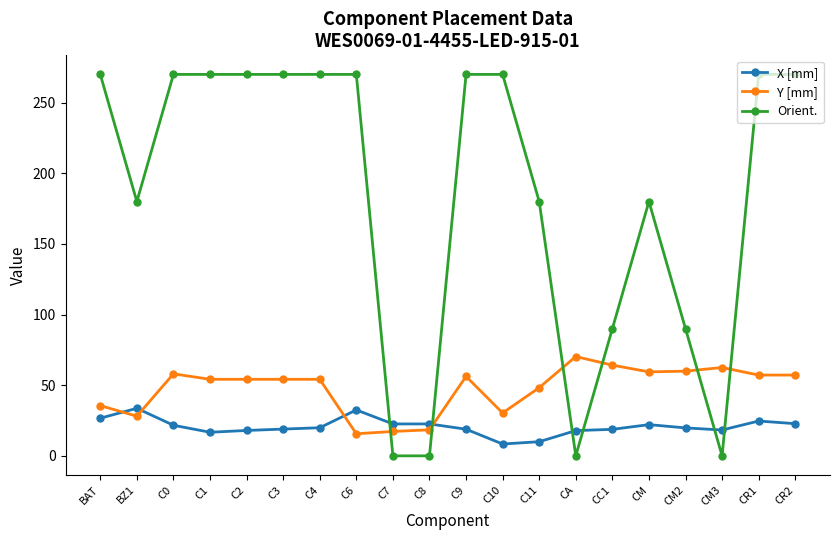

The value of Orient. at C0 is 270.0. True or false?

True